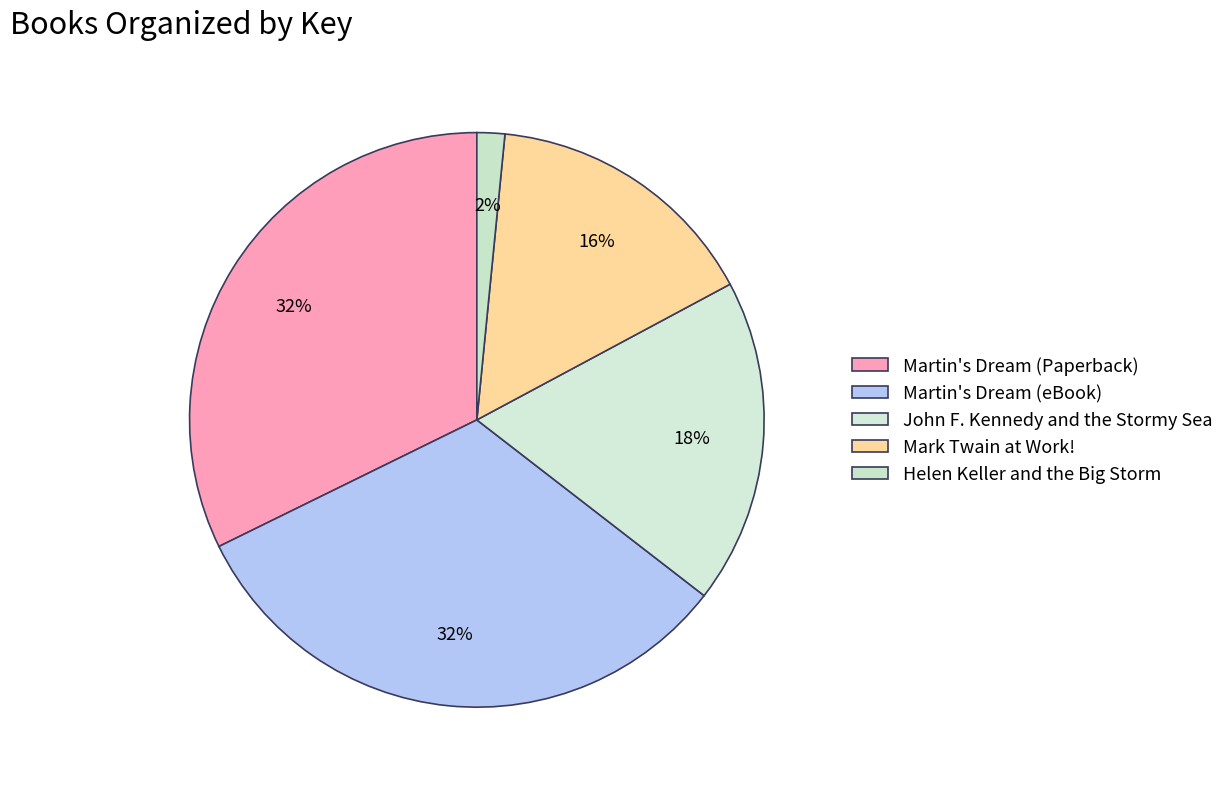

How many segments does this pie chart have?

5